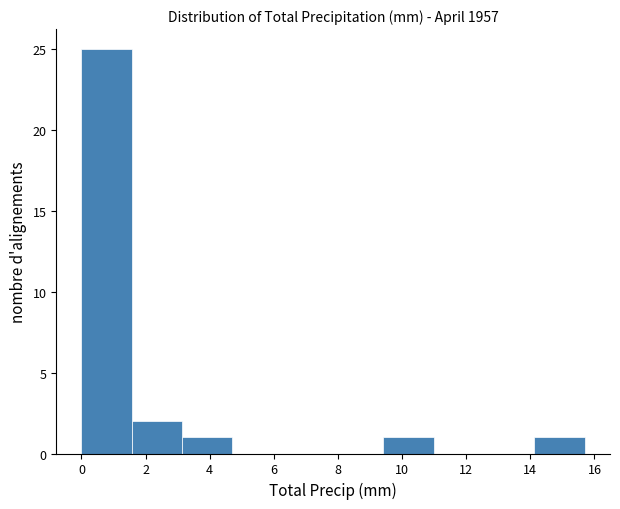

Which range on the x-axis has the tallest bar?

0.0 to 1.6